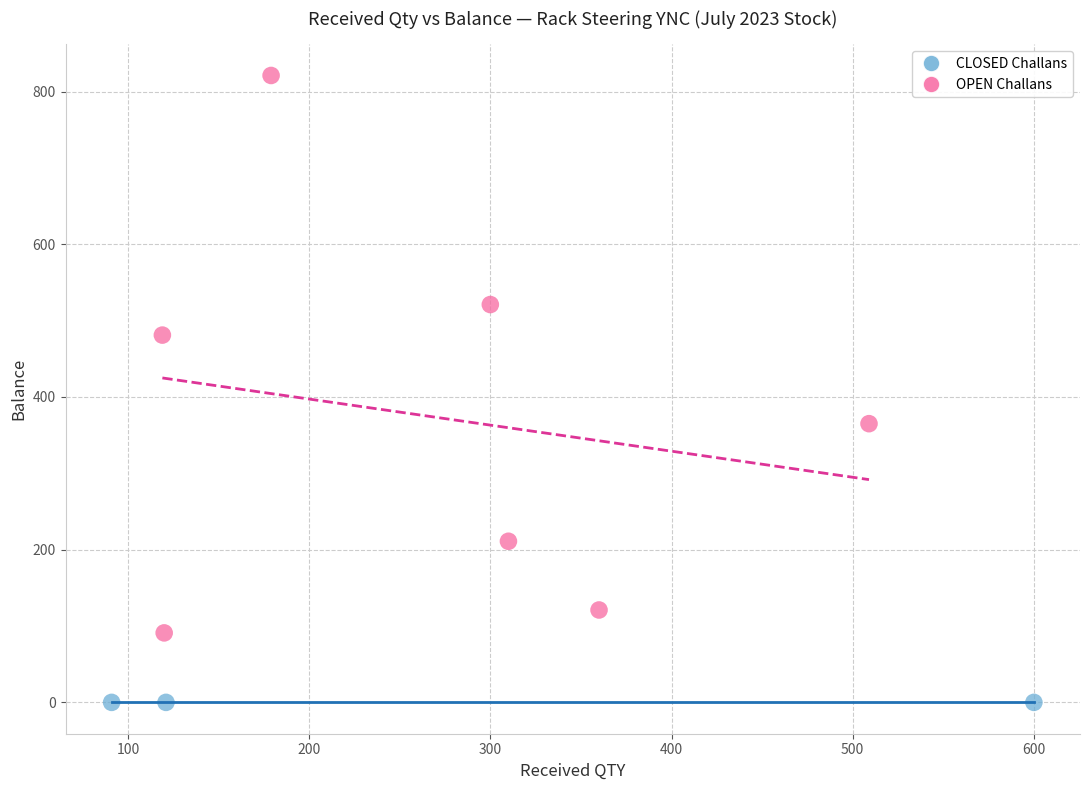

Which series reaches the minimum Y coordinate?

CLOSED Challans